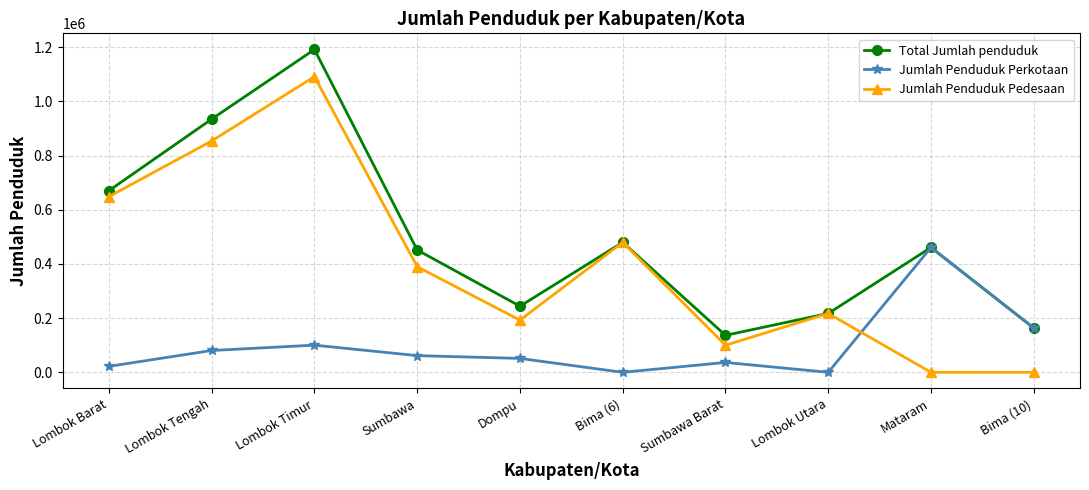

At which category does Jumlah Penduduk Perkotaan reach its first local peak?

Lombok Timur